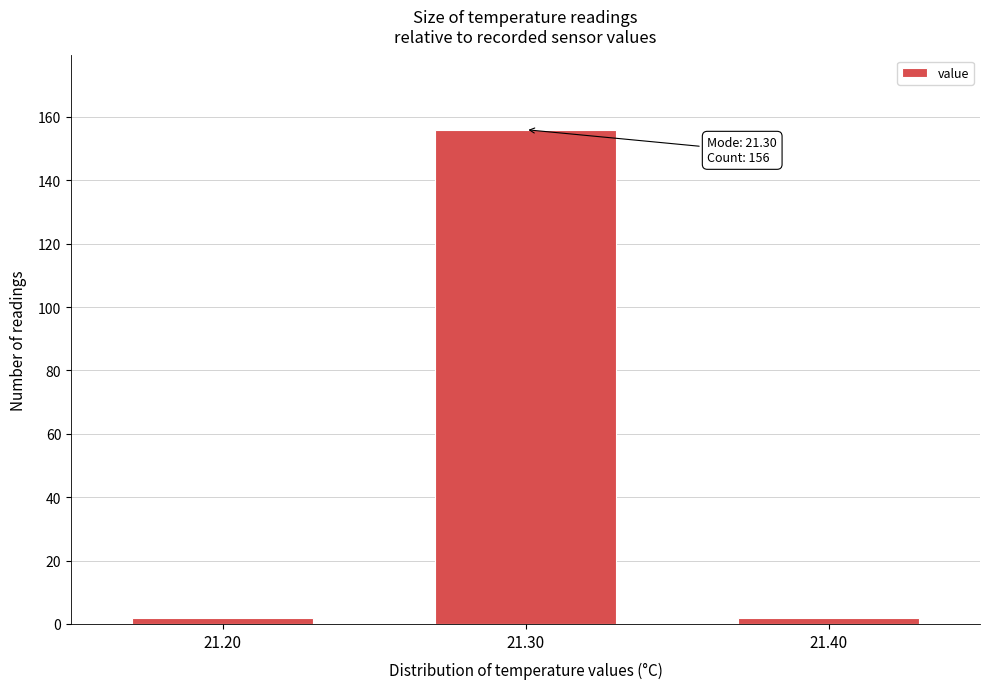

Reading left to right, transcribe all the data shown in this chart.

2	156	2